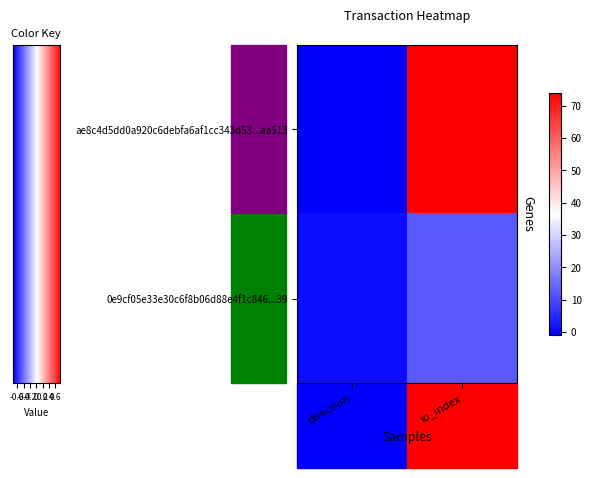

At how many categories does at least one series exceed 64?

1